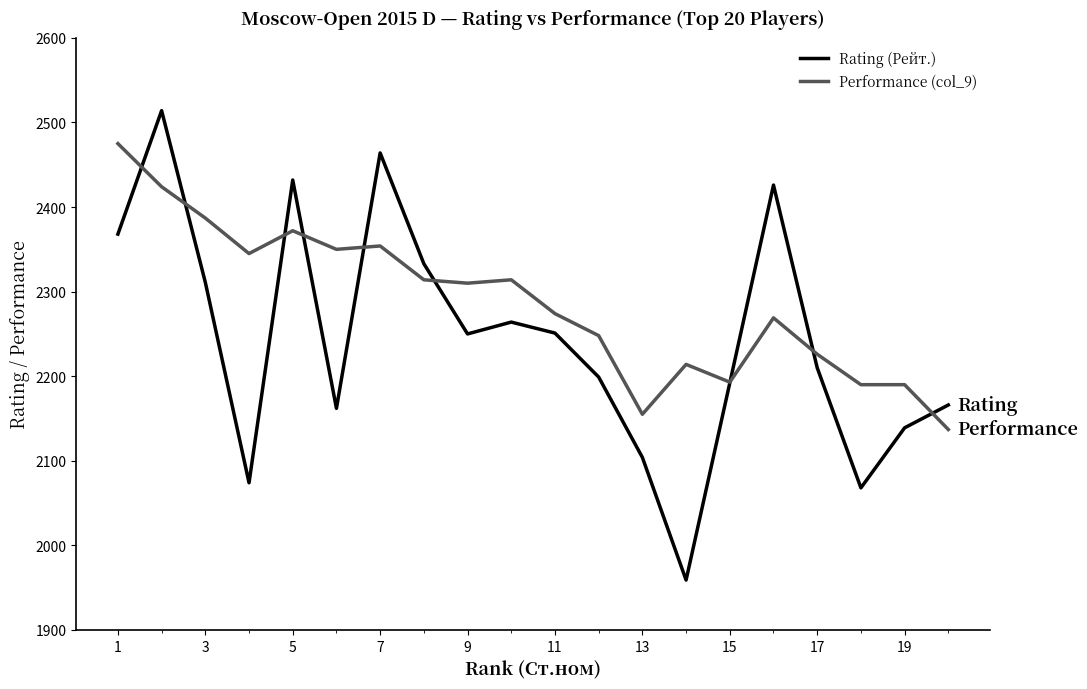

Which series has the largest total across all categories?

Performance (col_9)